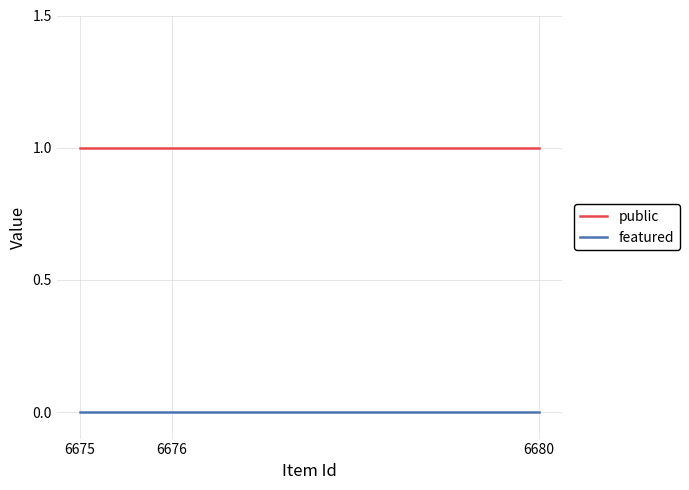

Which series has the largest total across all categories?

public